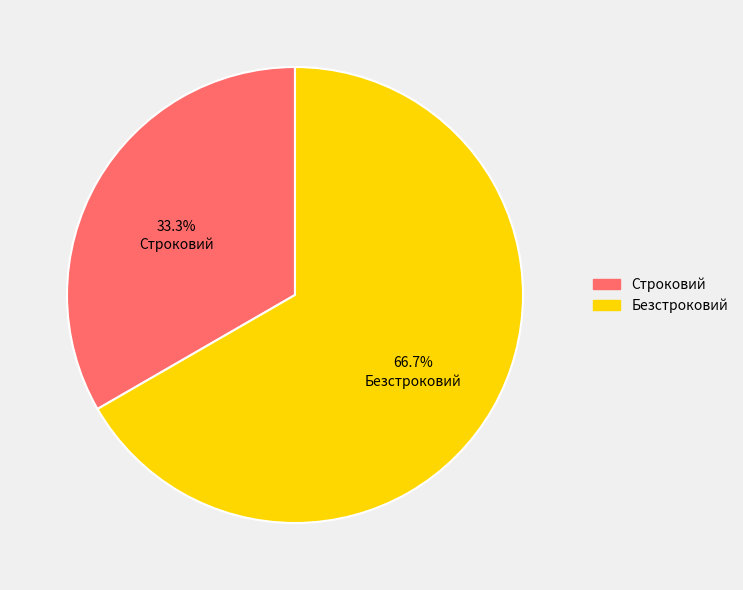

Which slice is the smallest?

Строковий